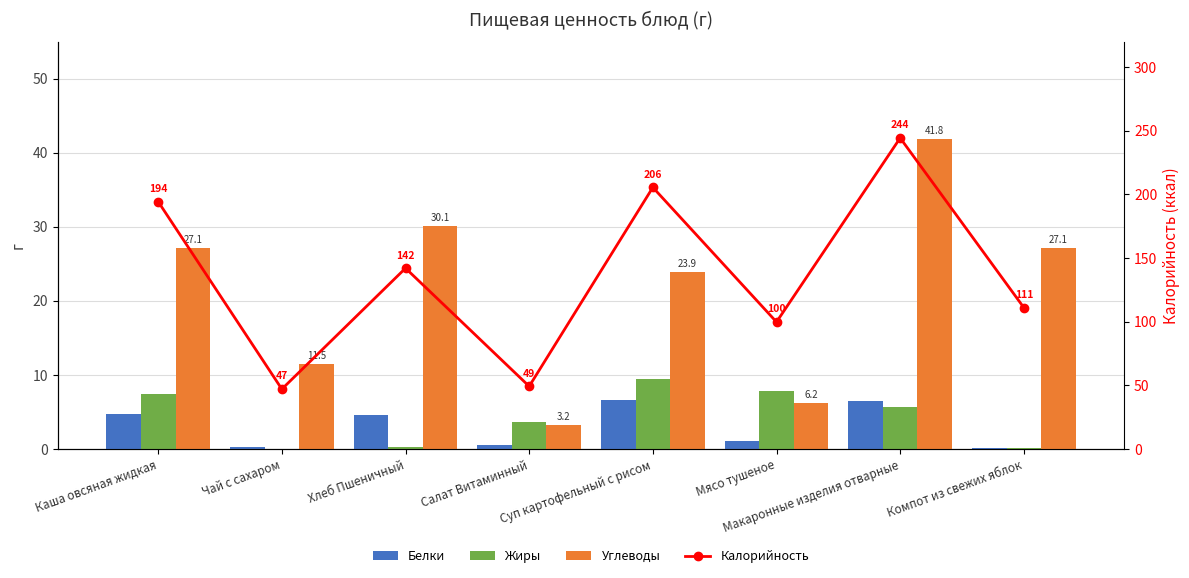

What are all the series names shown in the legend?

Белки, Жиры, Углеводы, Калорийность